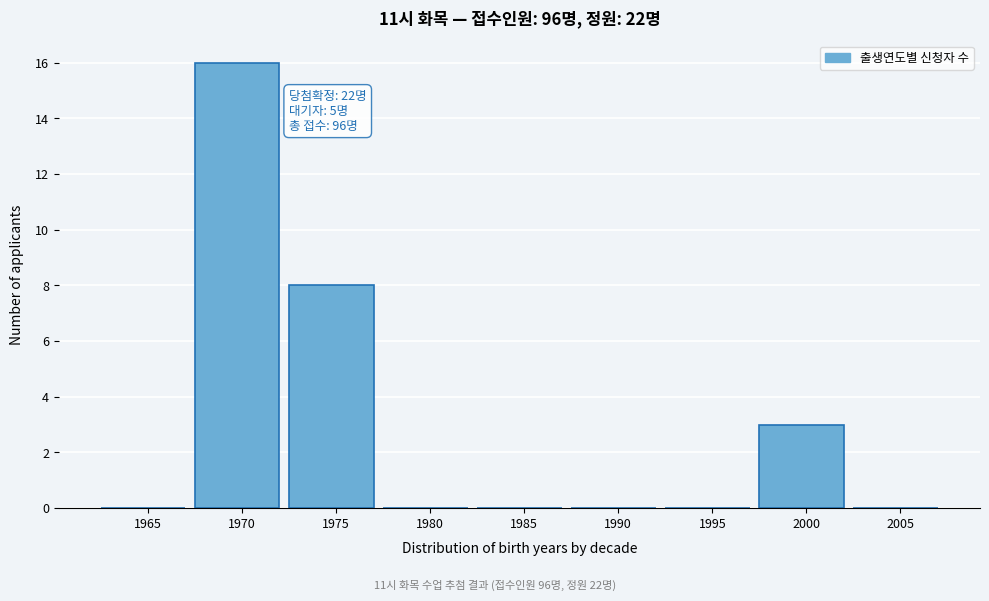

Reading left to right, list all the values displayed in this chart.

1965=0	1970=16	1975=8	1980=0	1985=0	1990=0	1995=0	2000=3	2005=0